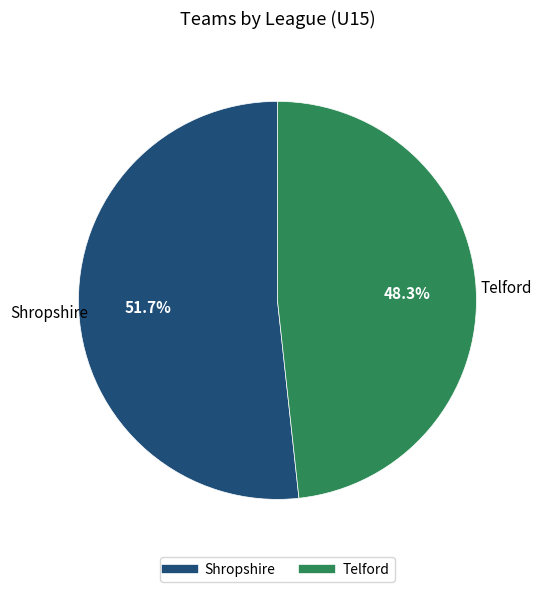

To the nearest percent, what is the combined percentage of Telford and Shropshire?

100%